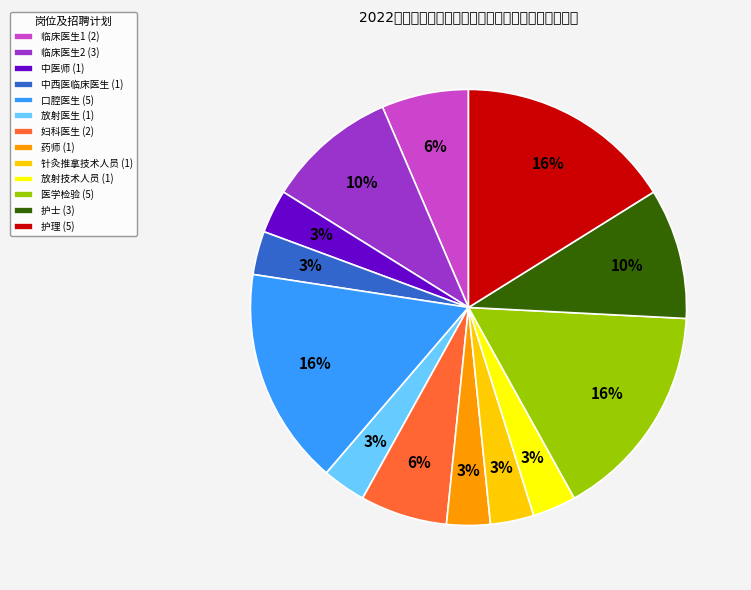

Is the sum of 护理 (5) and 放射医生 (1) greater than half?

No